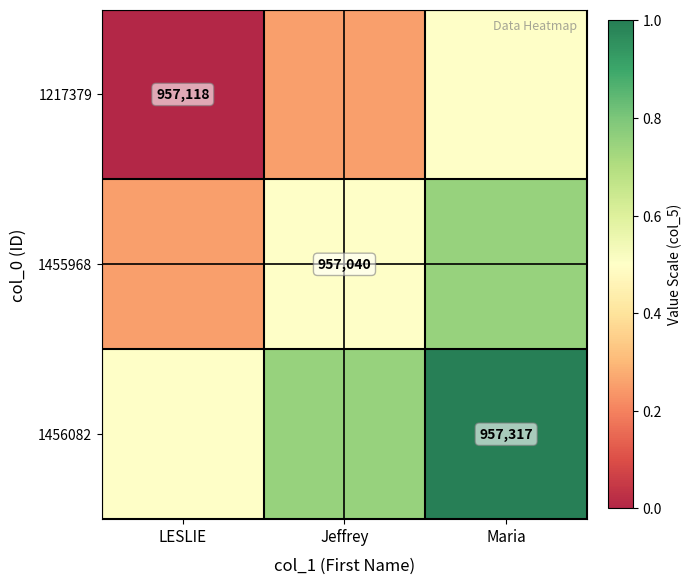

Count the number of categories in the chart.

3